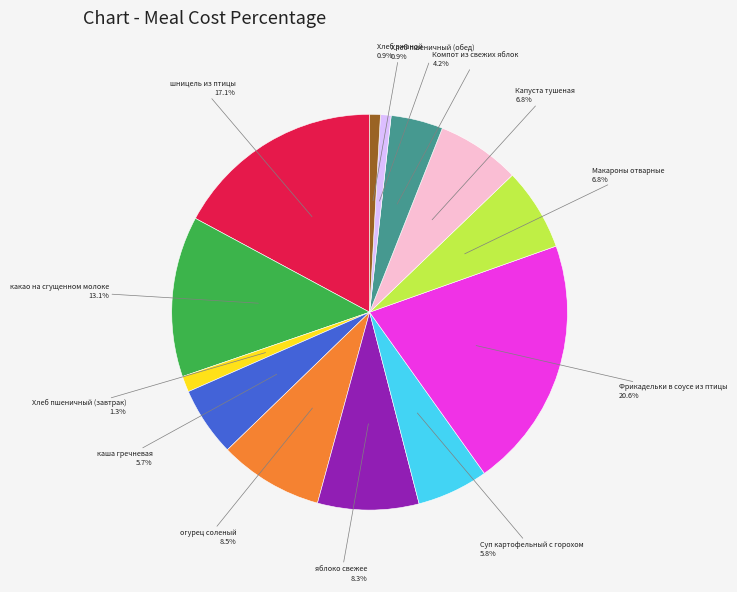

Is there a majority slice in this chart?

No